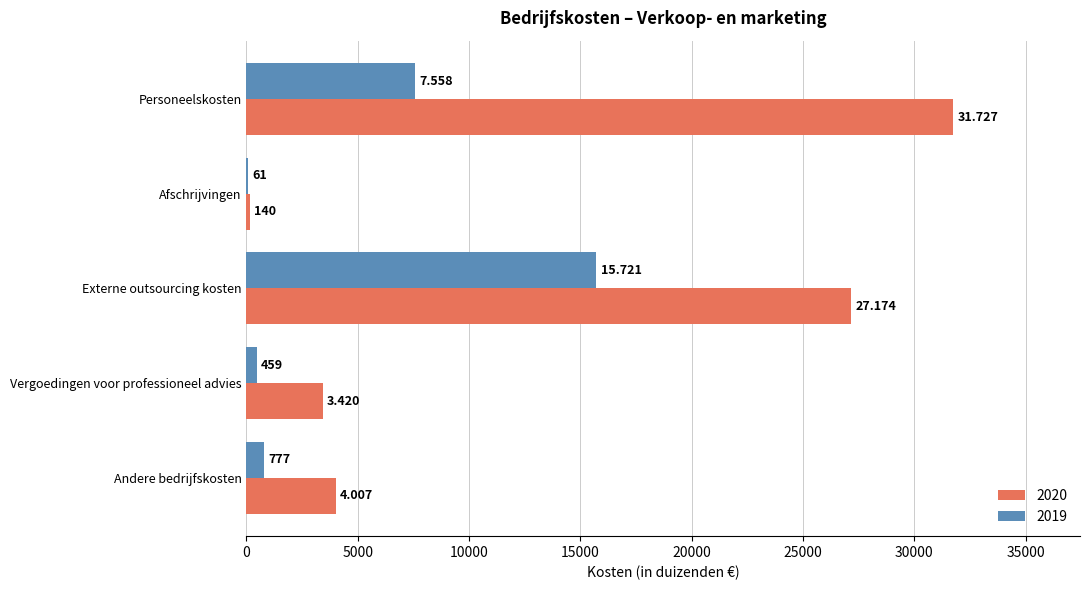

Reading left to right, transcribe all the data shown in this chart.

2020: 31727	140	27174	3420	4007
2019: 7558	61	15721	459	777